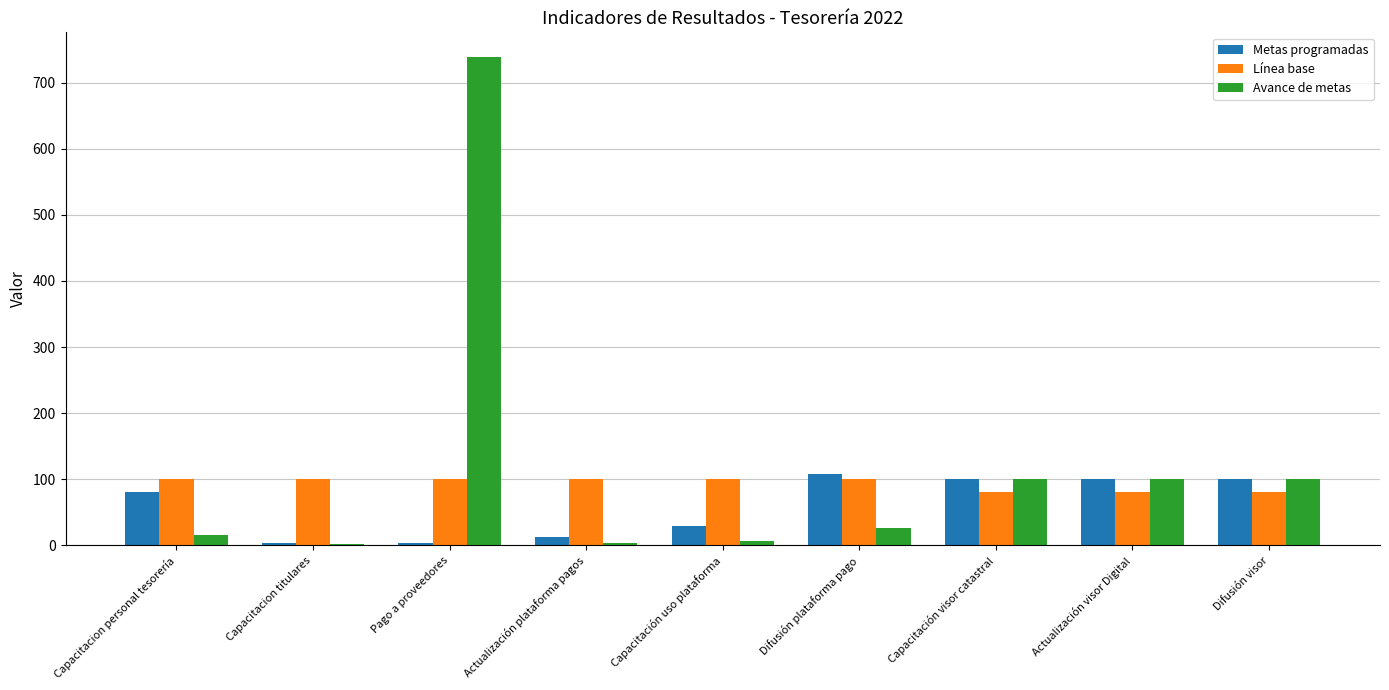

At which category is the sum across all series the highest?

Pago a proveedores